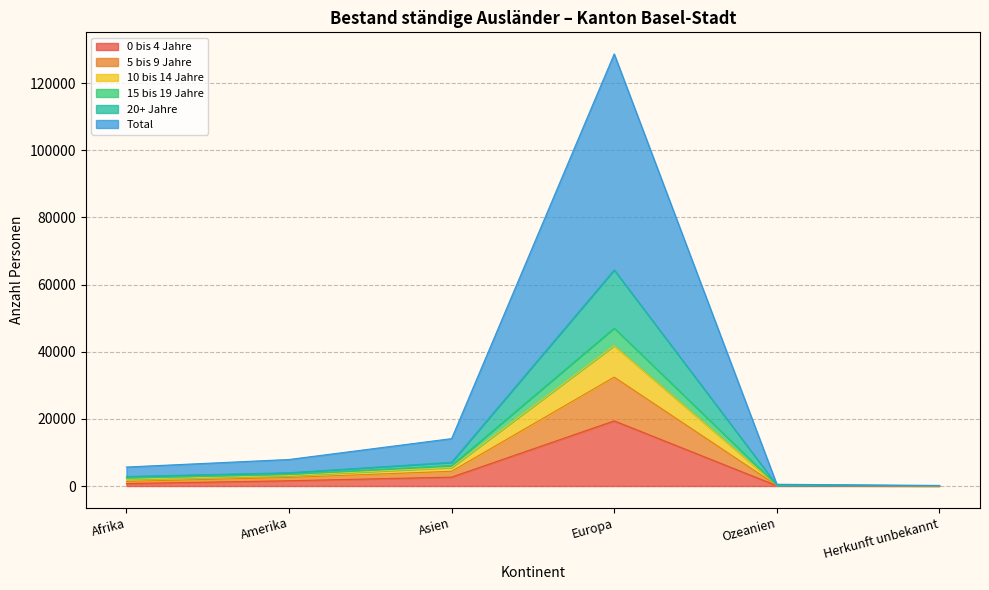

How many data points does each series have?

6